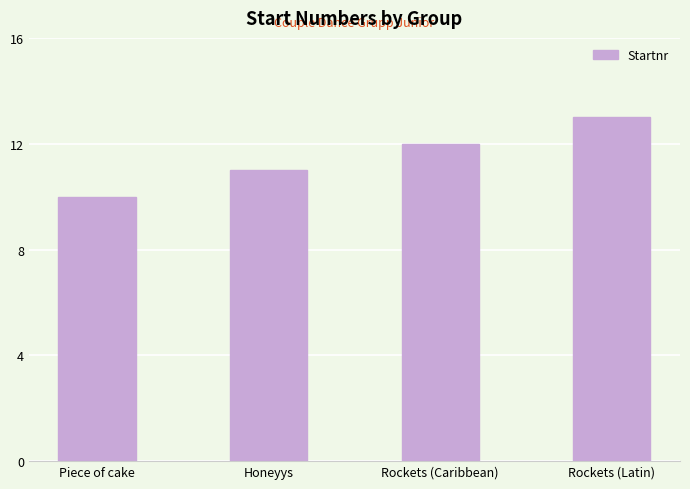

List the labels in order of value, largest first.

Rockets (Latin), Rockets (Caribbean), Honeyys, Piece of cake